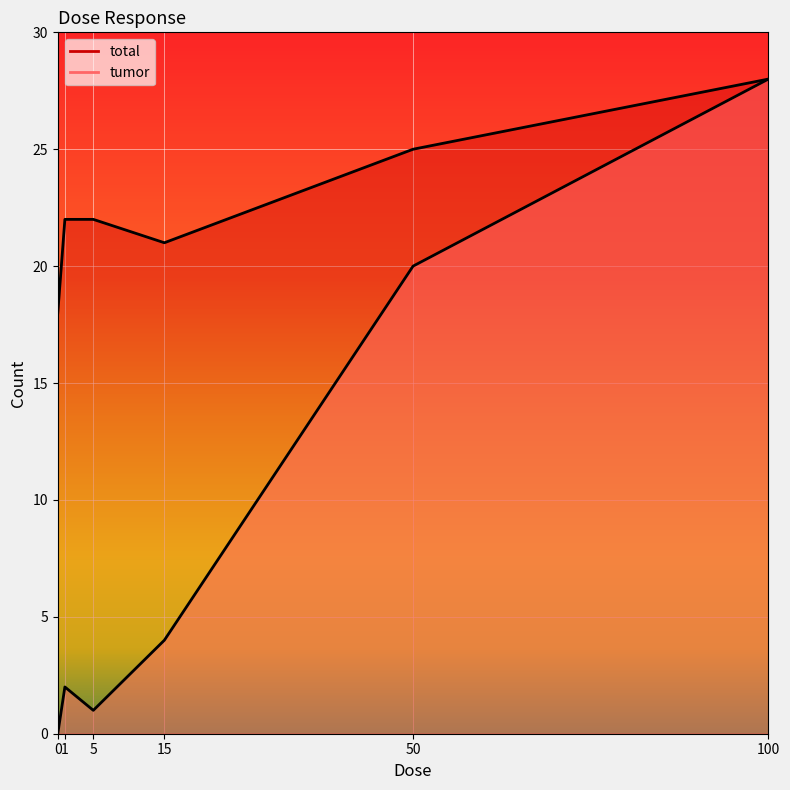

What is the total value across all series at 1?

24